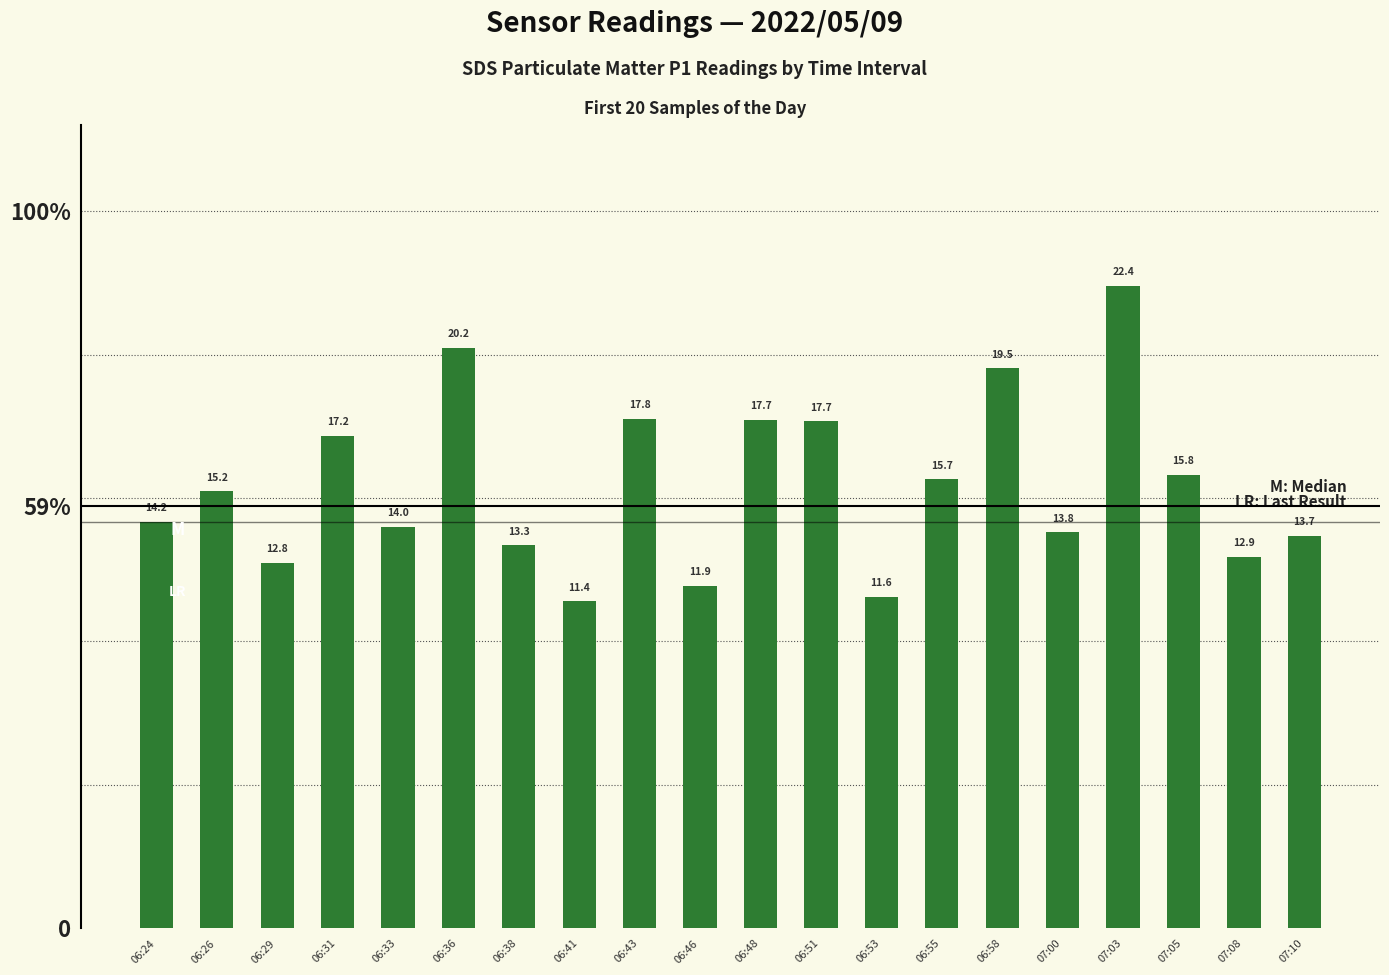

At which label is the value closest to 16?

07:05